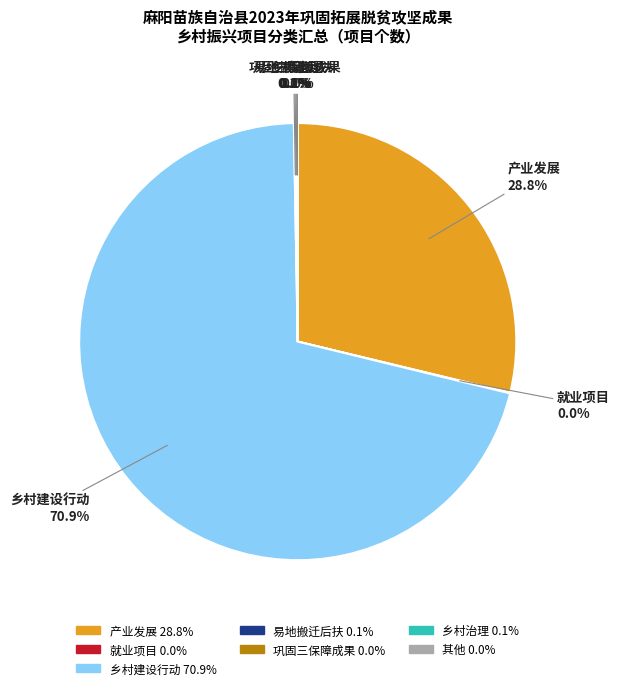

Does any single category account for the majority?

Yes